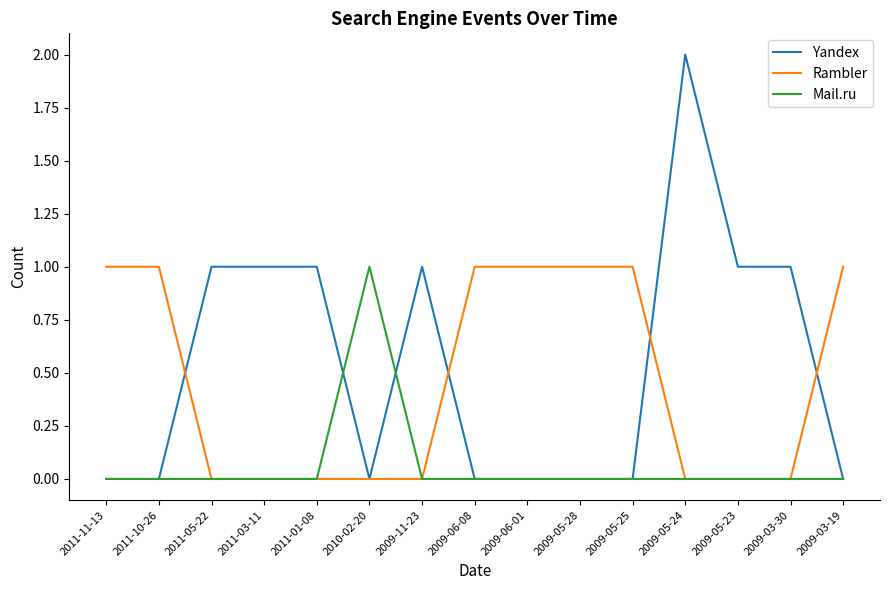

The Mail.ru series shows 0 at 2009-06-08. True or false?

True